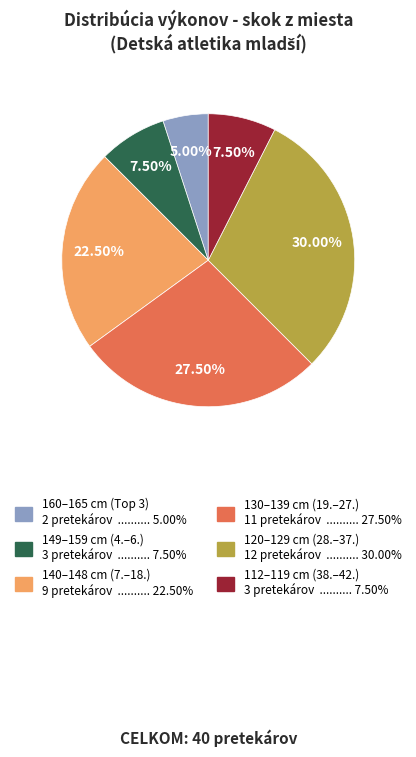

Do 130–139 cm (19.–27.) 11 pretekárov .......... 27.50% and 112–119 cm (38.–42.) 3 pretekárov .......... 7.50% together represent more than half of the pie?

No